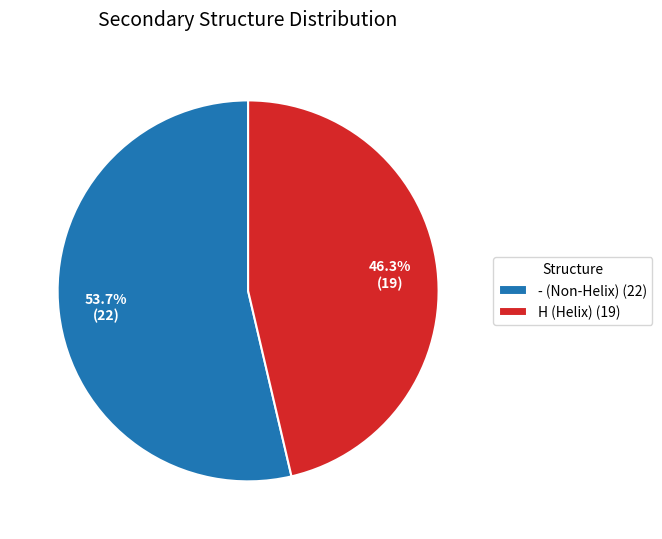

What is the ratio of the value at - (Non-Helix) (22) to the value at H (Helix) (19)?

1.2